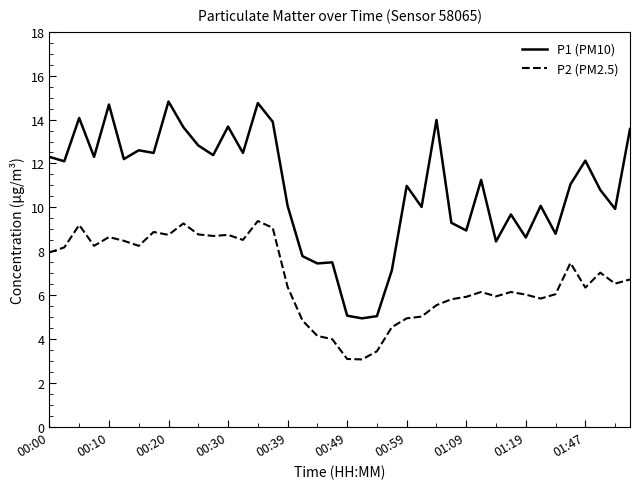

Rank the series by their average value, from lowest to highest.

P2 (PM2.5), P1 (PM10)